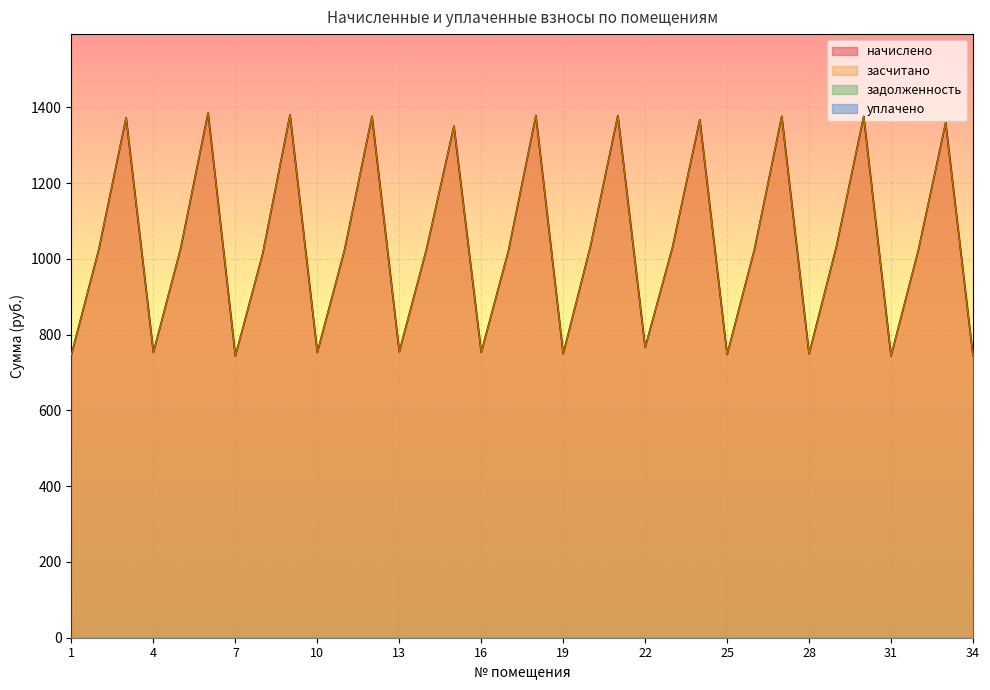

Rank the series at 32 from lowest to highest value.

начислено, засчитано